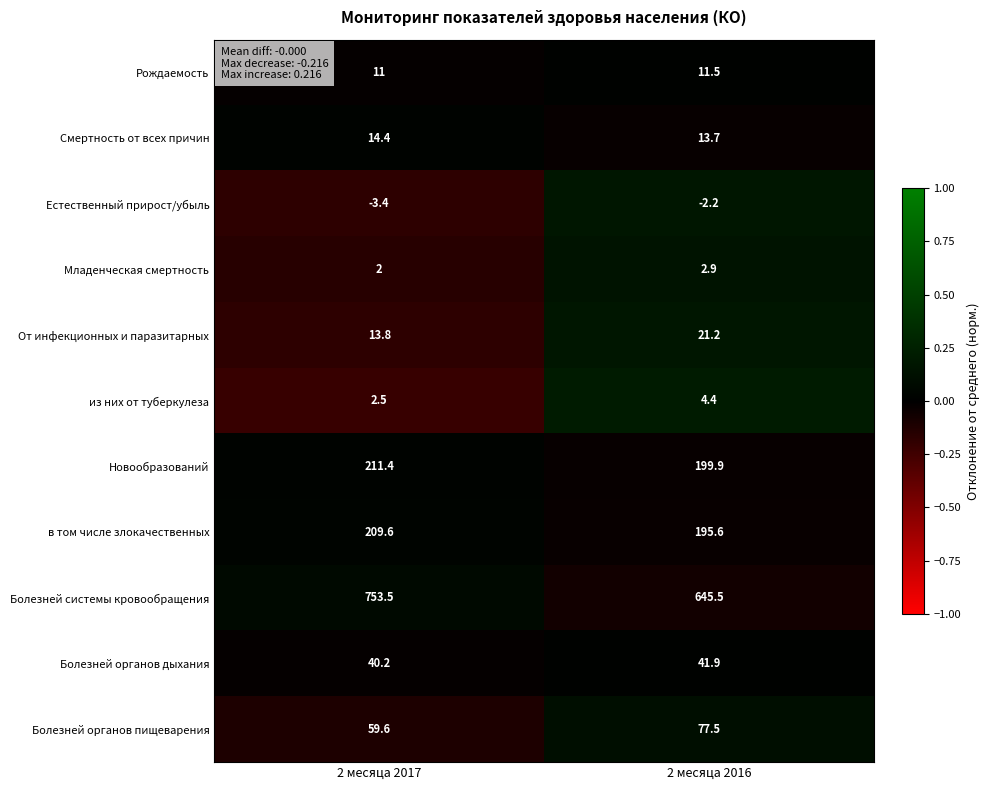

At which category does the chart reach its minimum across all series?

2 месяца 2017